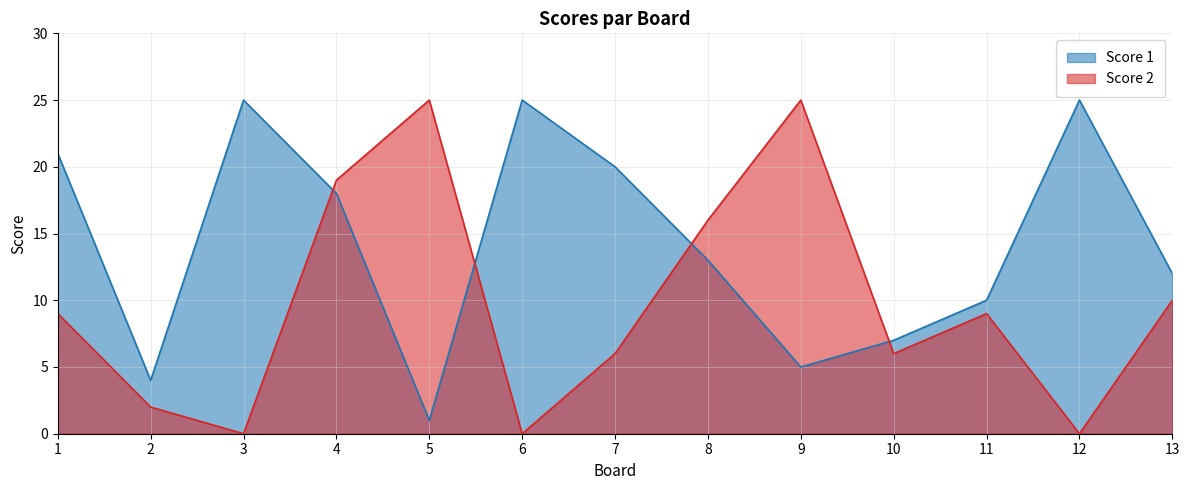

Reading left to right, what are all the values shown in this chart?

Score 1: 1=21	2=4	3=25	4=18	5=1	6=25	7=20	8=13	9=5	10=7	11=10	12=25	13=12
Score 2: 1=9	2=2	3=0	4=19	5=25	6=0	7=6	8=16	9=25	10=6	11=9	12=0	13=10